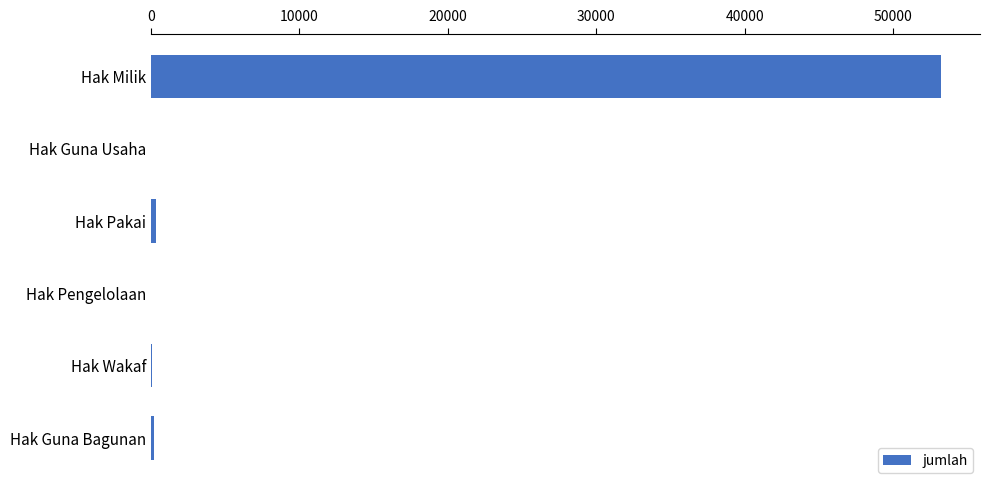

What is the sum of all values?

53853